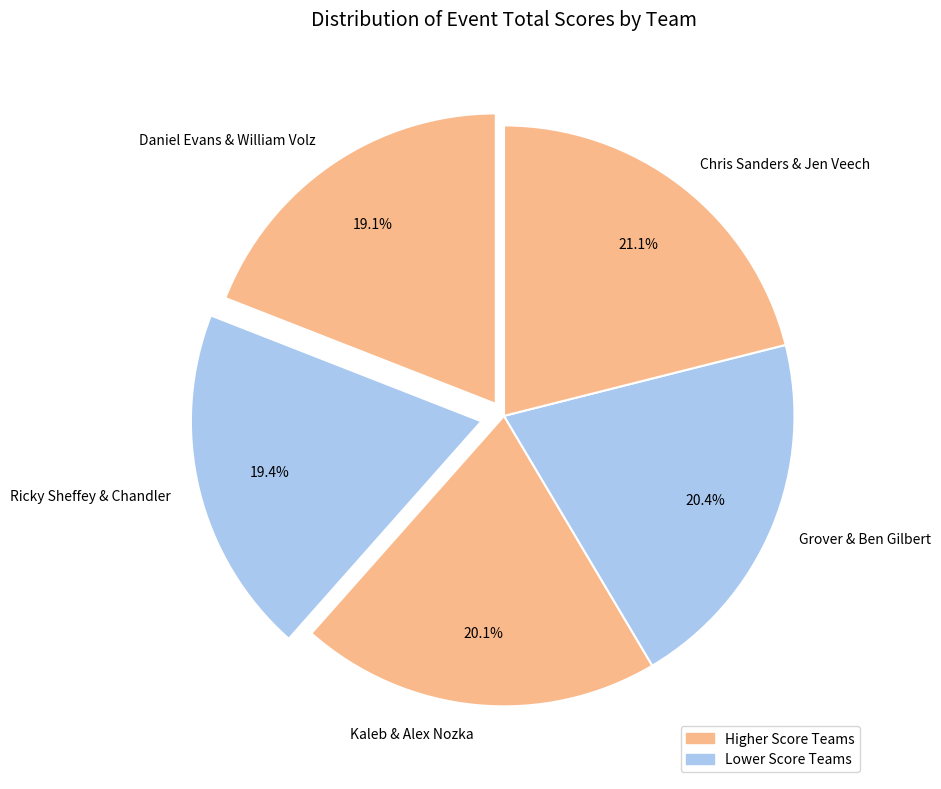

What is the total percentage of Kaleb & Alex Nozka and Ricky Sheffey & Chandler?

39.5%